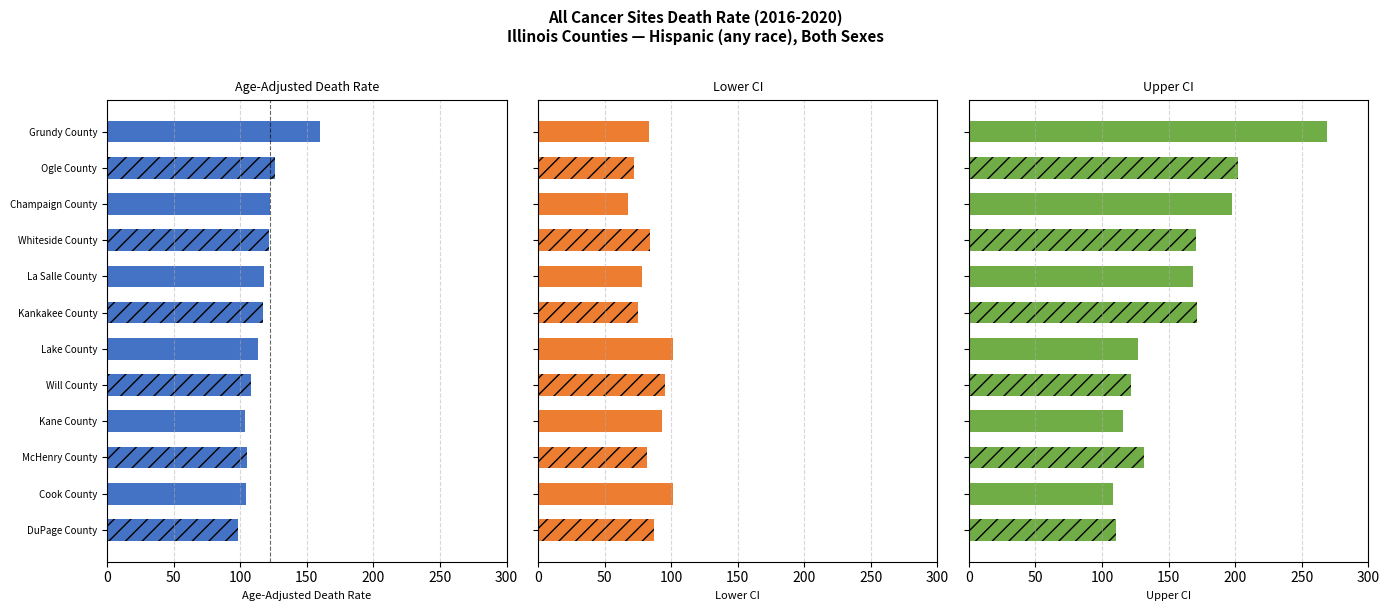

How many data points does each series have?

6